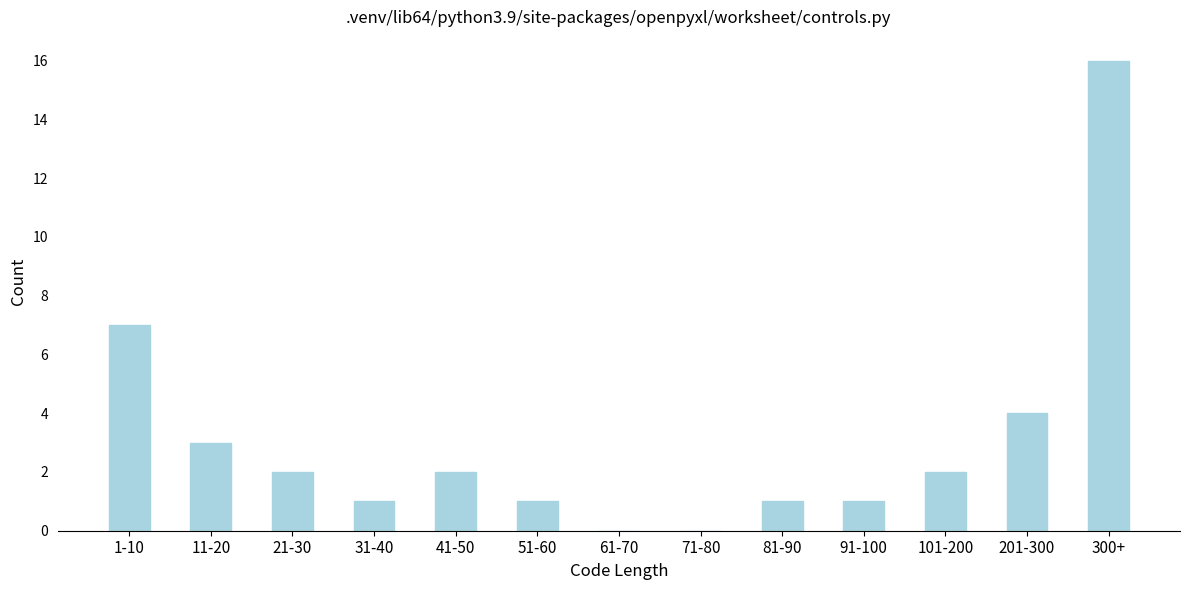

Reading right to left, extract all data points from this chart.

300+=16	201-300=4	101-200=2	91-100=1	81-90=1	71-80=0	61-70=0	51-60=1	41-50=2	31-40=1	21-30=2	11-20=3	1-10=7